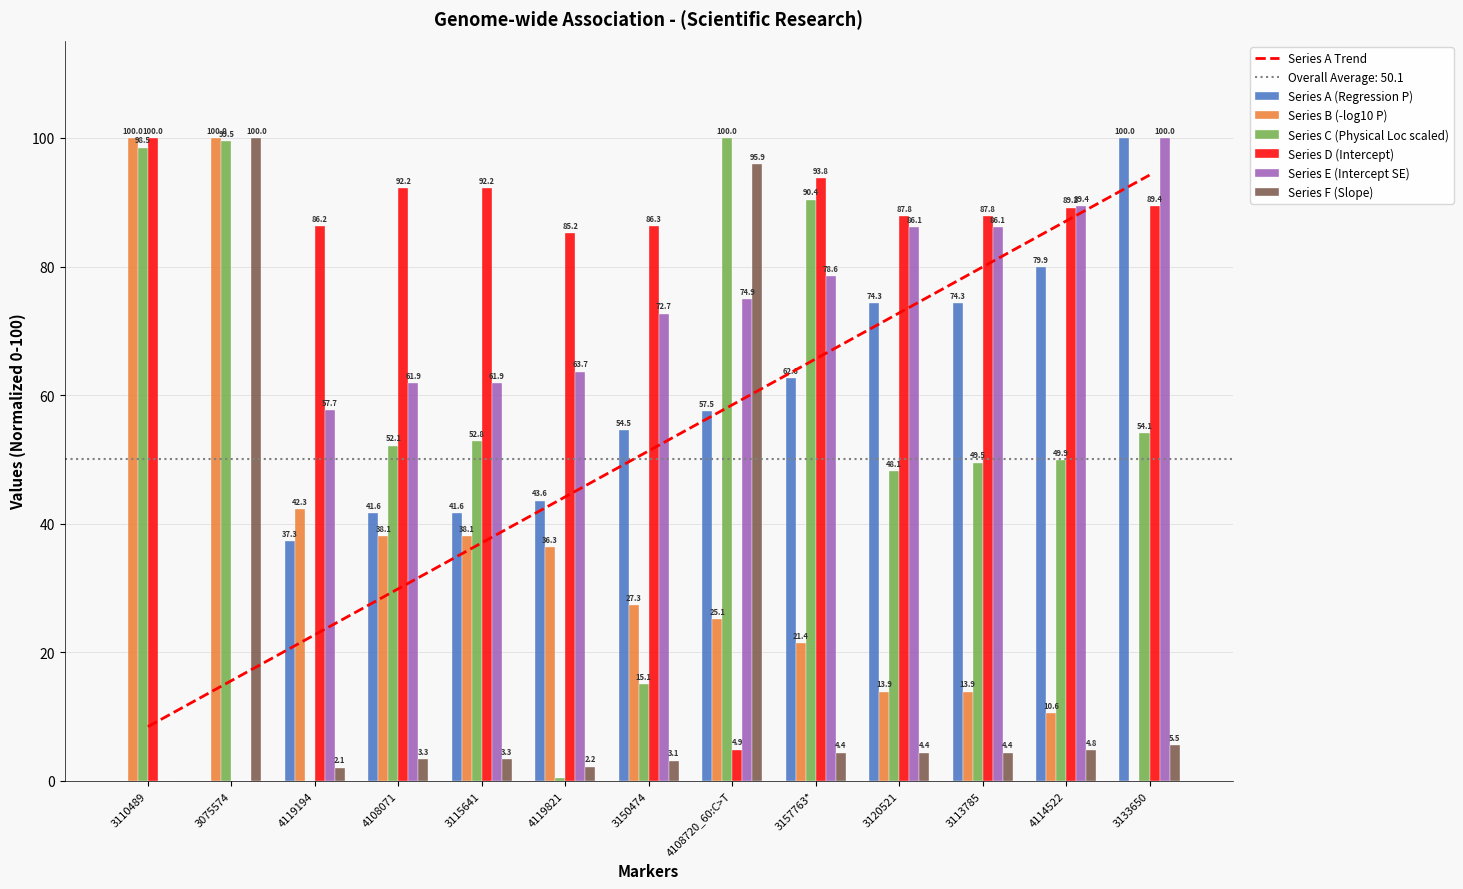

Are the bars horizontal?

No